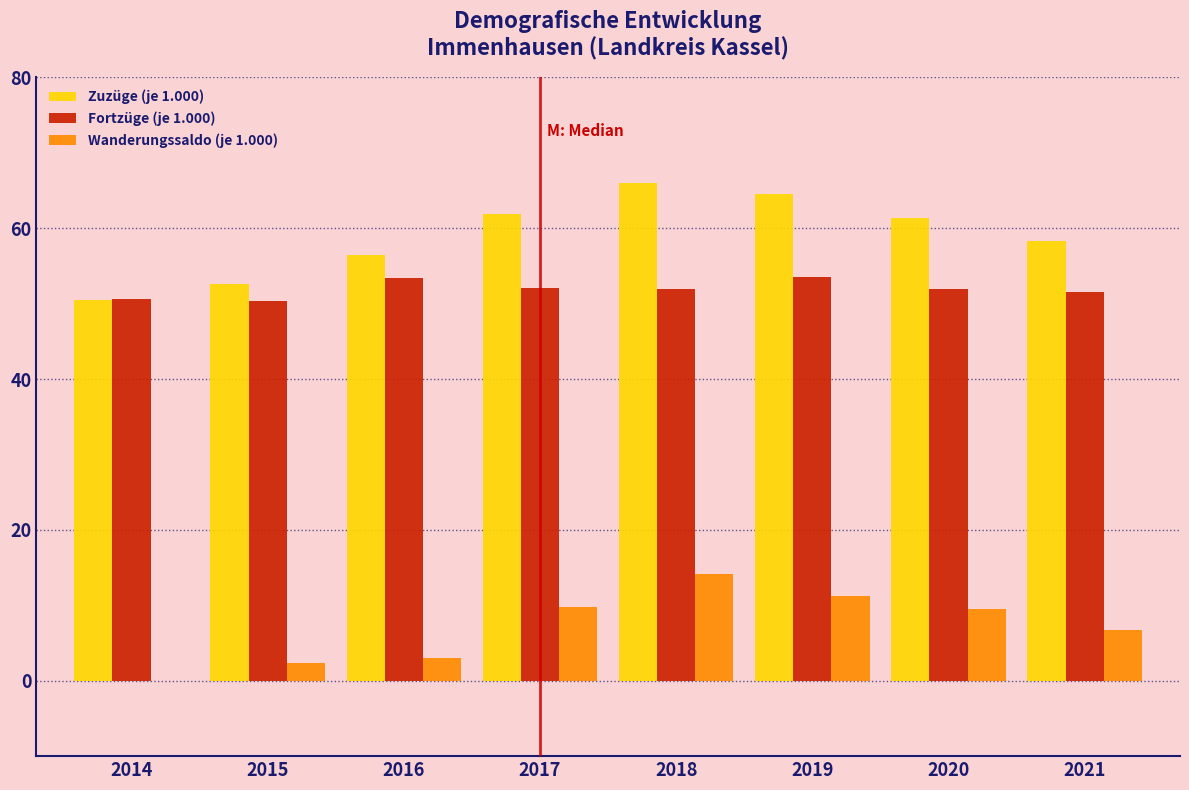

What is the sum of all Fortzüge (je 1.000) values?

415.4